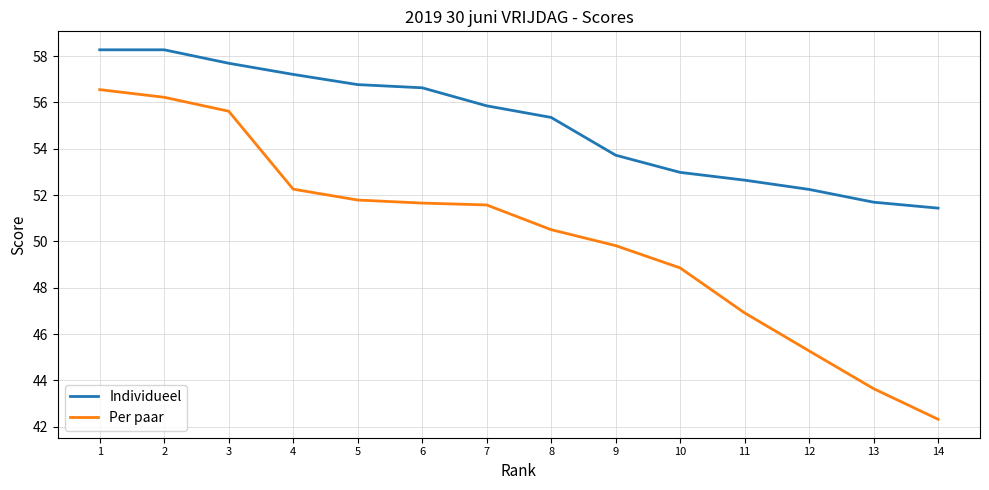

What is the average value of the Per paar series?

50.2